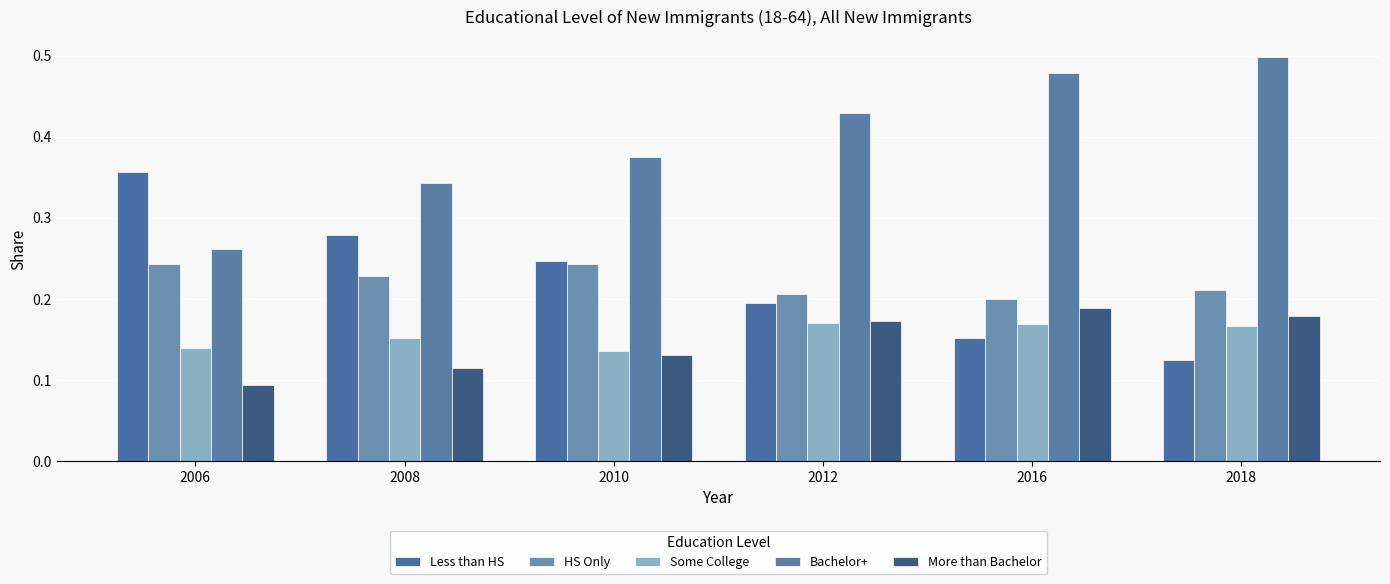

List the labels in order of More than Bachelor value, smallest first.

2006, 2008, 2010, 2012, 2018, 2016